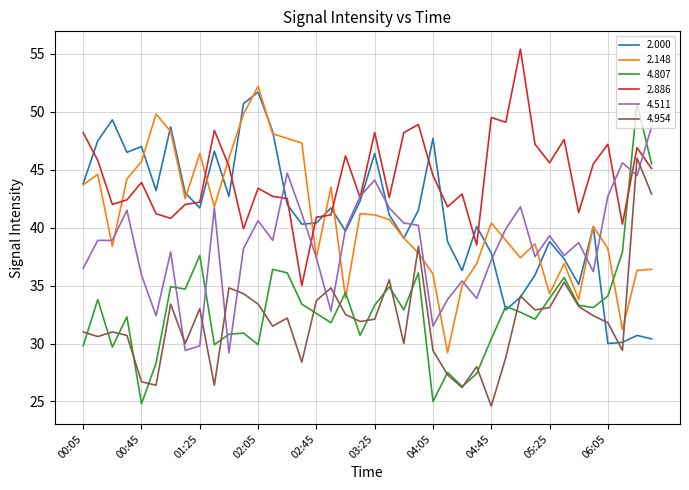

What is the sum of all 2.000 values?

1641.2